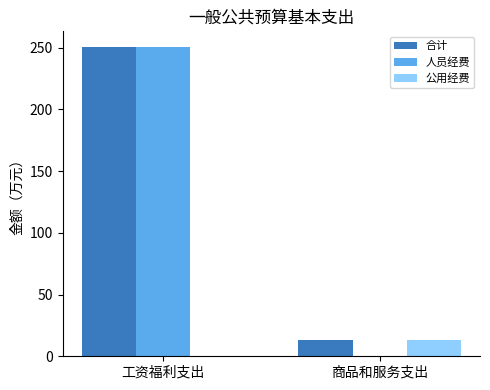

What are all the series names shown in the legend?

合计, 人员经费, 公用经费